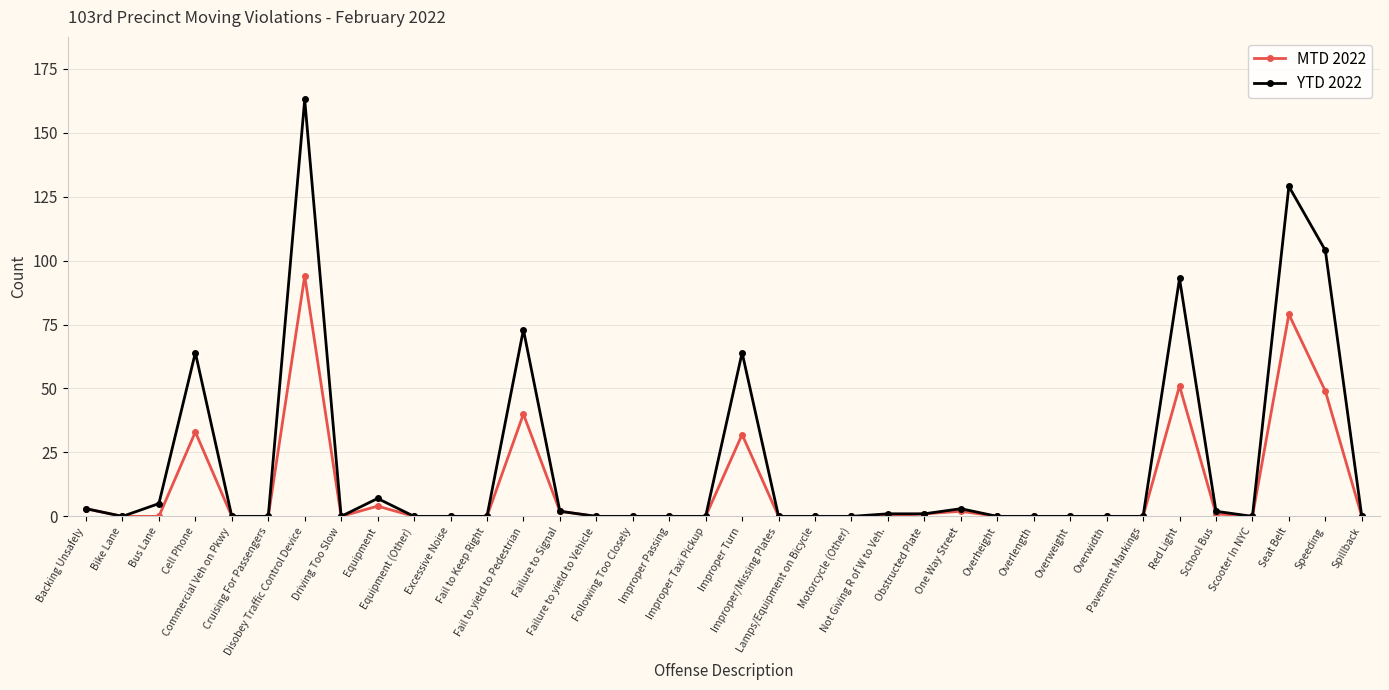

True or false: YTD 2022 has more than 1 points higher than both neighbors.

True